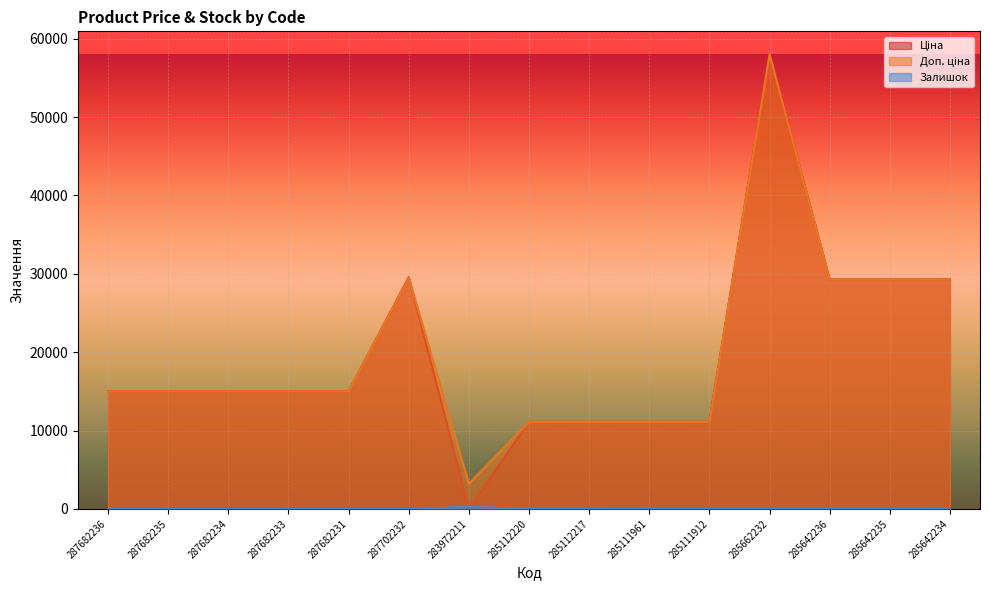

At which label is Залишок closest to 125?

285112220